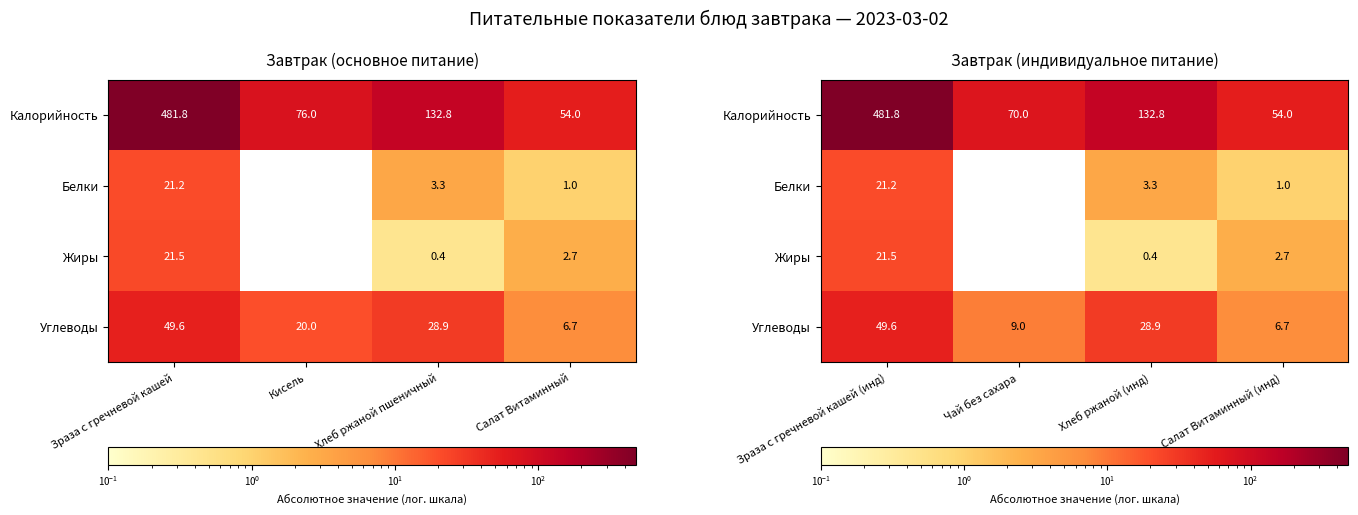

True or false: Калорийность has a value of 481.8 at Зраза с гречневой кашей (инд).

True